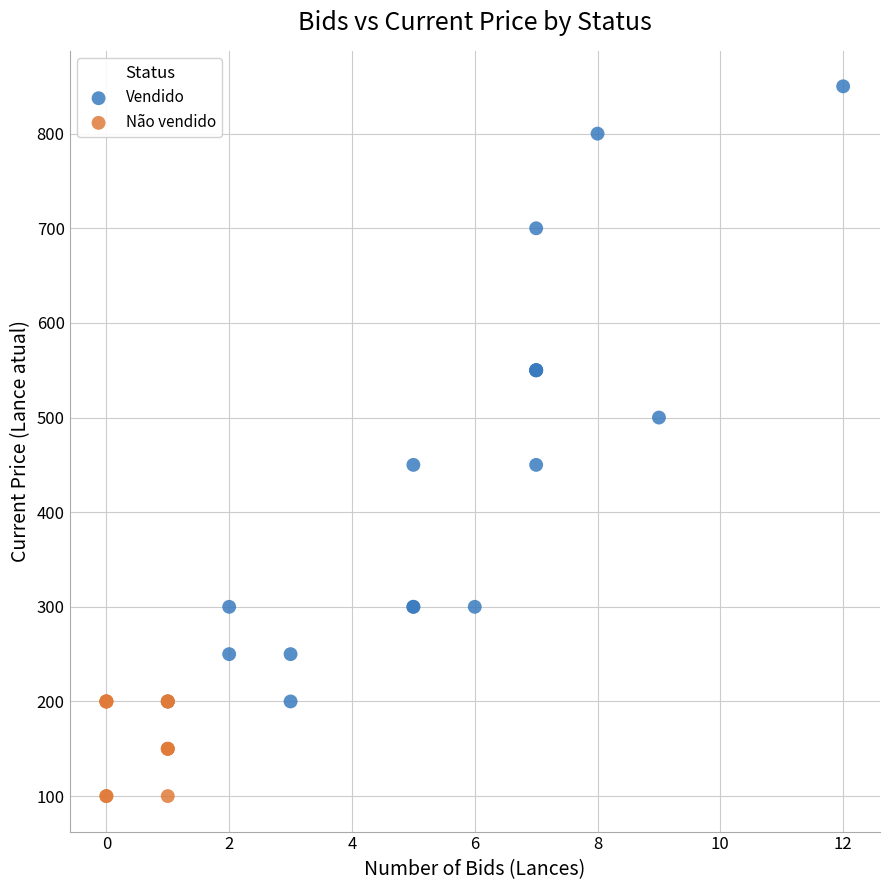

Which series has the largest Y range (max minus min)?

Vendido